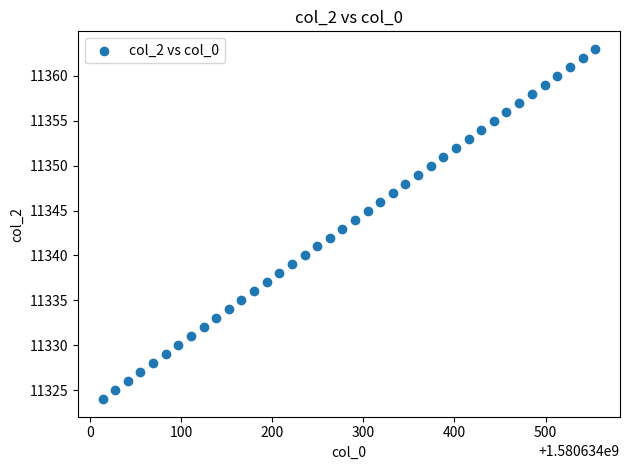

What is the range of Y values (max minus min)?

39